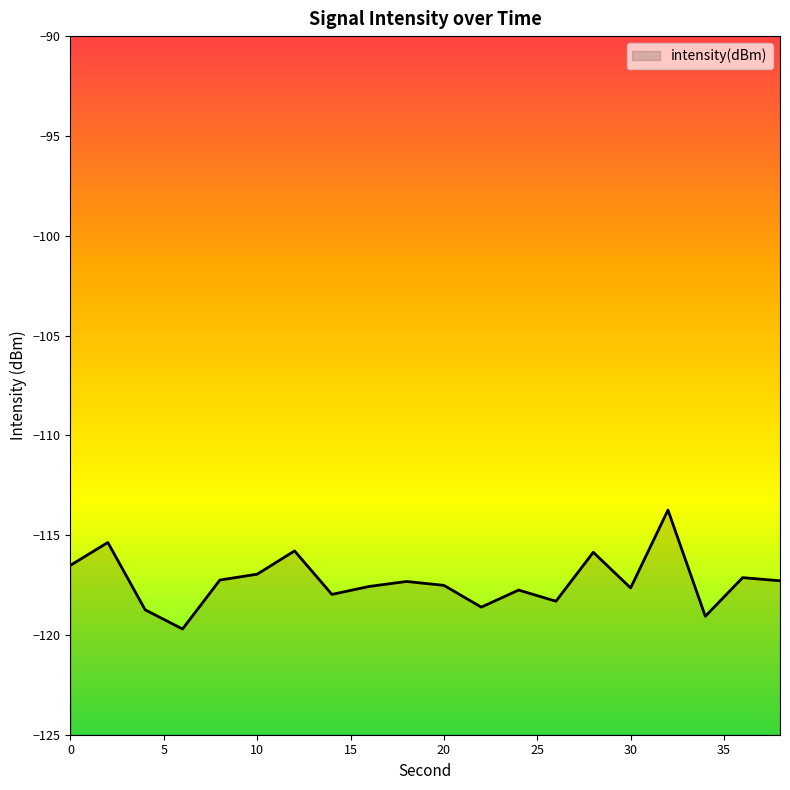

True or false: the data shows -167.1 at 6.

False